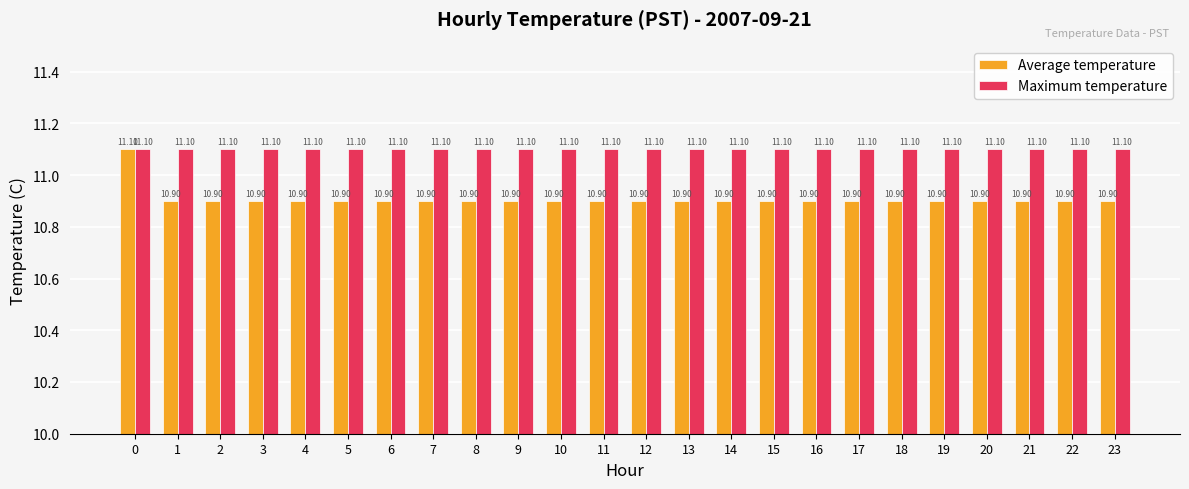

Which series has the largest total across all categories?

Maximum temperature